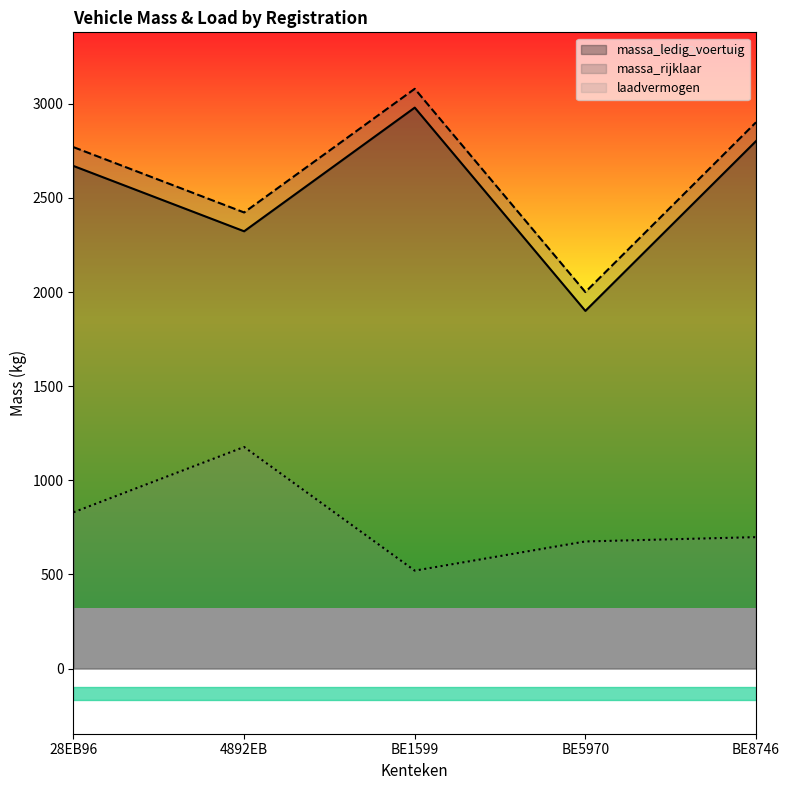

How many data points in massa_rijklaar are less than 2770?

2